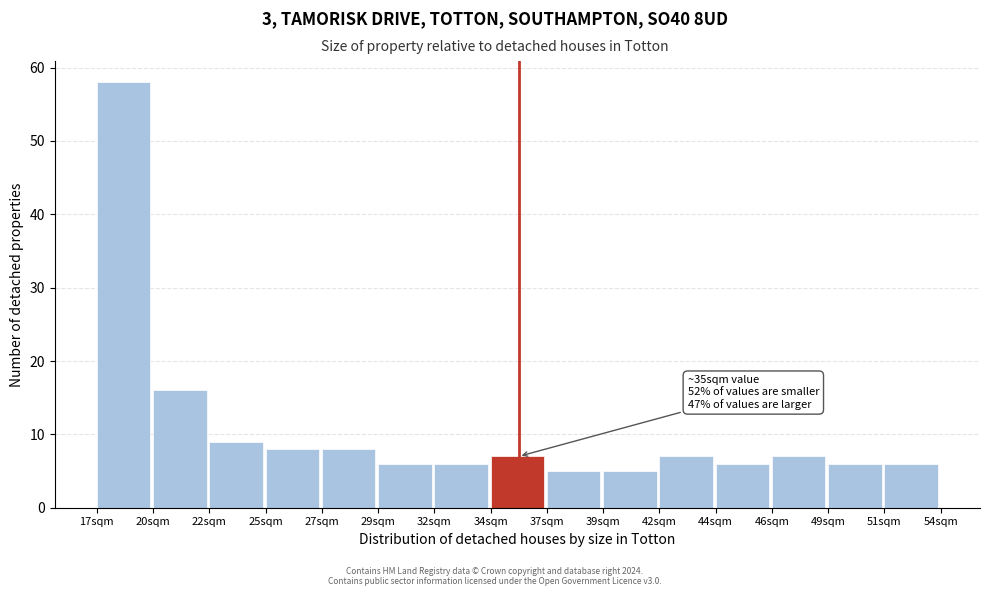

Reading left to right, what are all the values shown in this chart?

17sqm=58	20sqm=16	22sqm=9	25sqm=8	27sqm=8	29sqm=6	32sqm=6	34sqm=7	37sqm=5	39sqm=5	42sqm=7	44sqm=6	46sqm=7	49sqm=6	51sqm=6